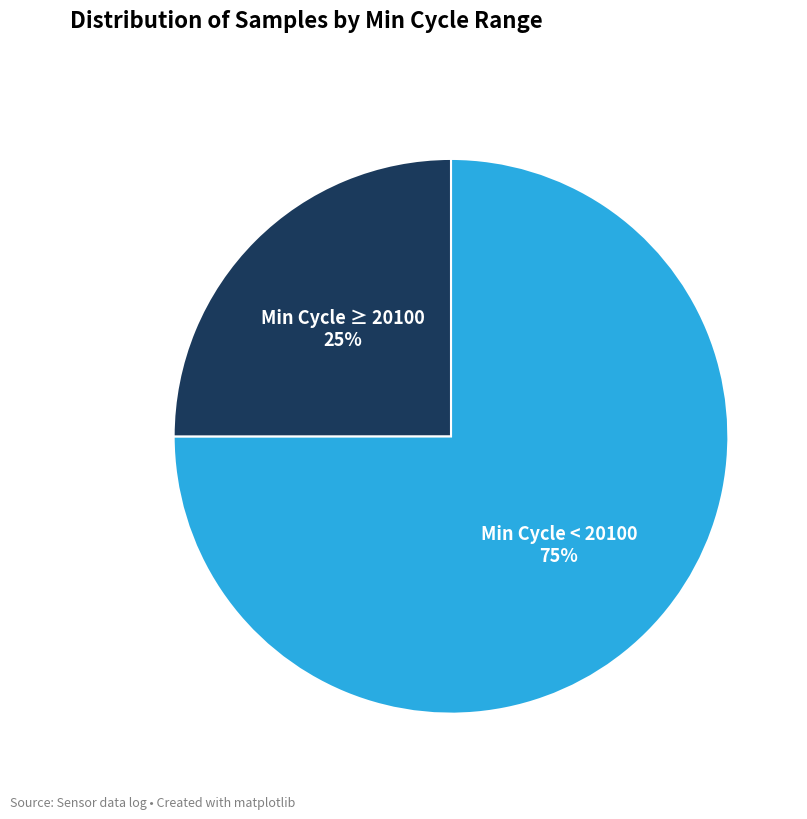

Is there any slice that represents more than half of the pie?

Yes